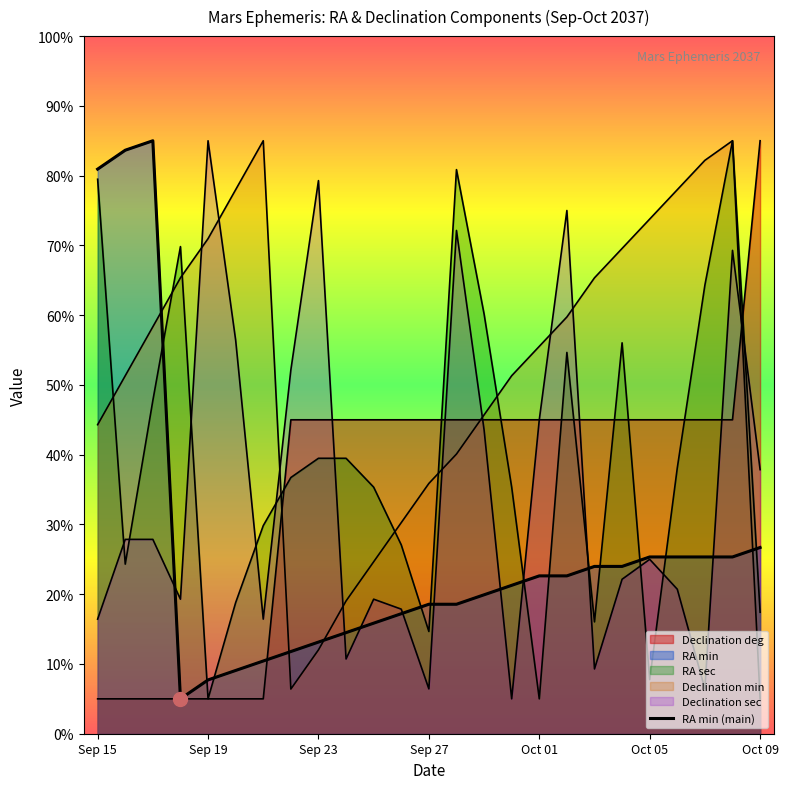

Is it true that the value at 10 is 27.3?

False